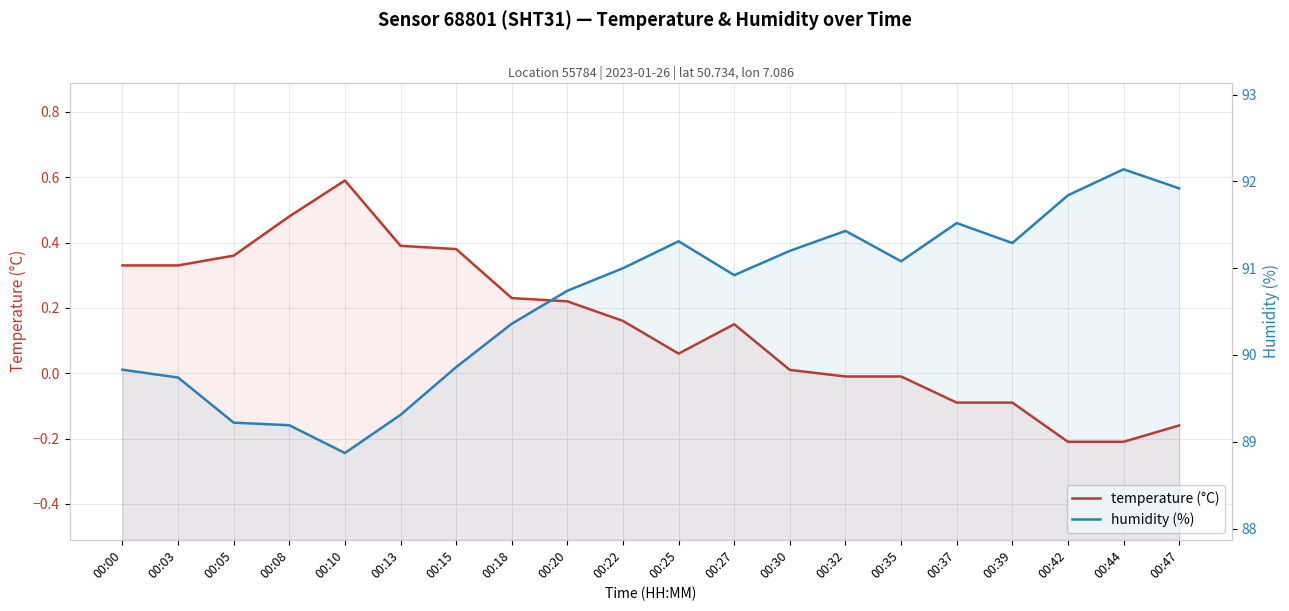

What is the value of the temperature (°C) point at the 3rd from the left?

0.4